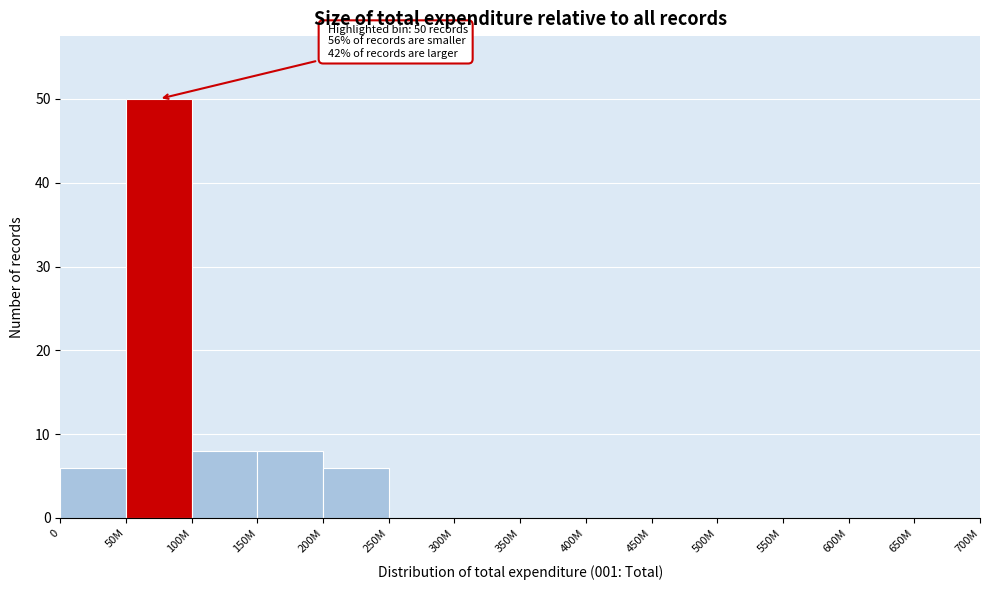

Reading left to right, what are all the values shown in this chart?

0=6	50M=50	100M=8	150M=8	200M=6	250M=0	300M=0	350M=0	400M=0	450M=0	500M=0	550M=0	600M=0	650M=0